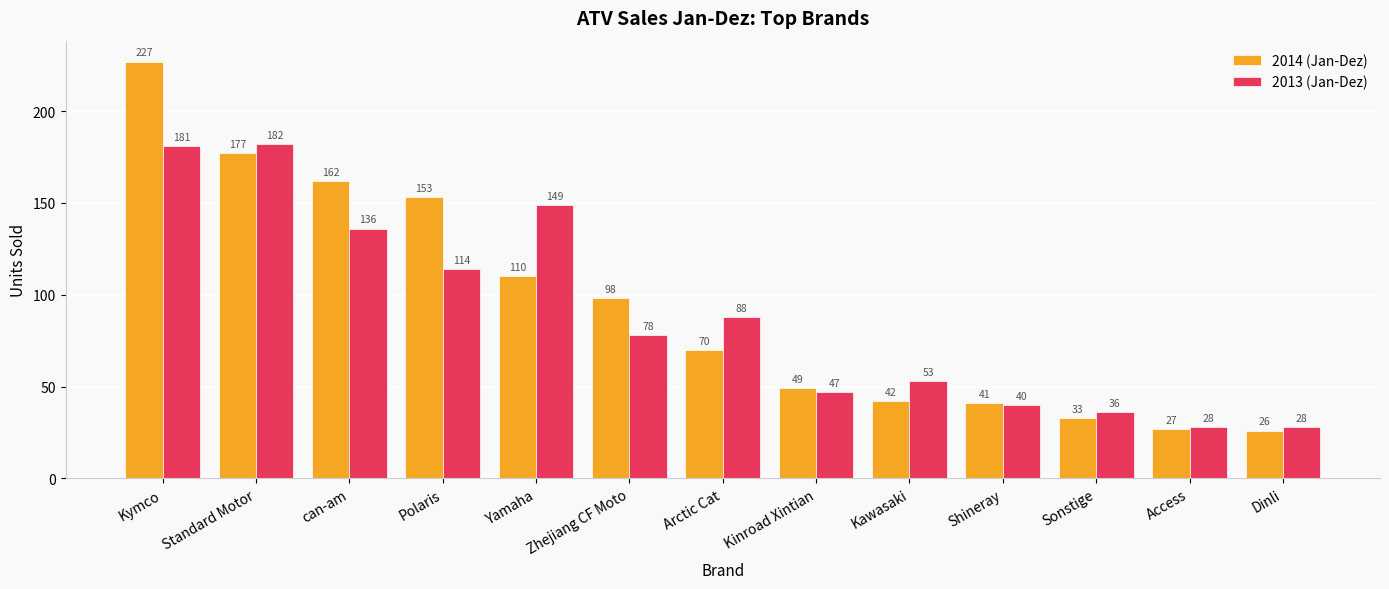

What is the label of the 9th bar from the right?

Yamaha